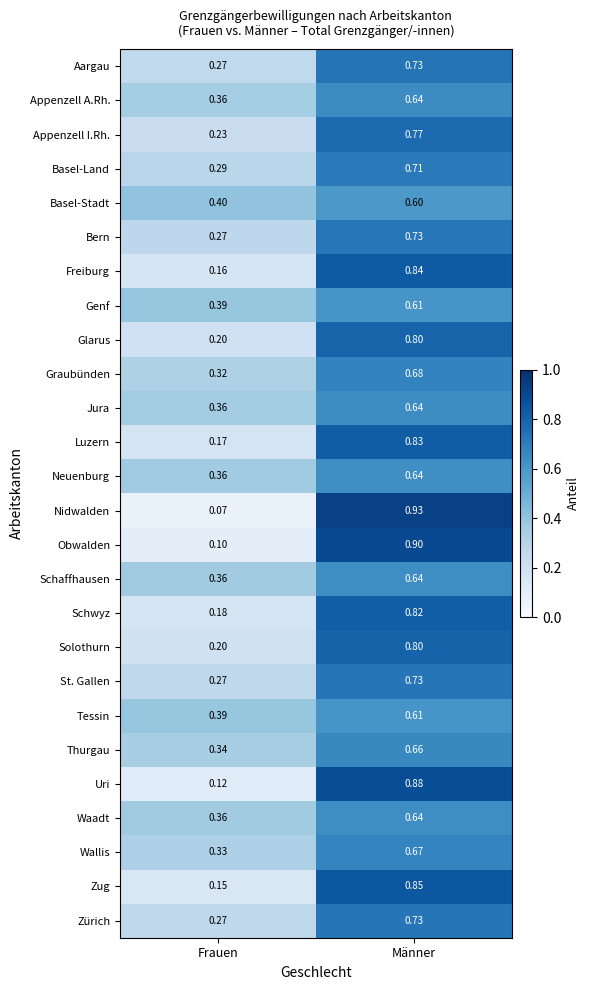

Which category has the lowest value across all series?

Frauen